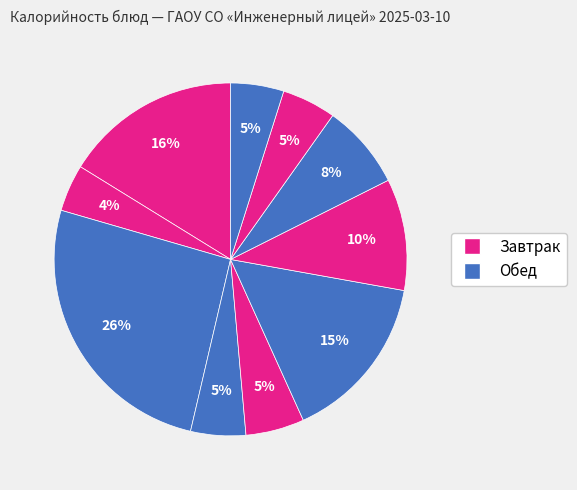

How many slices are in this pie chart?

10